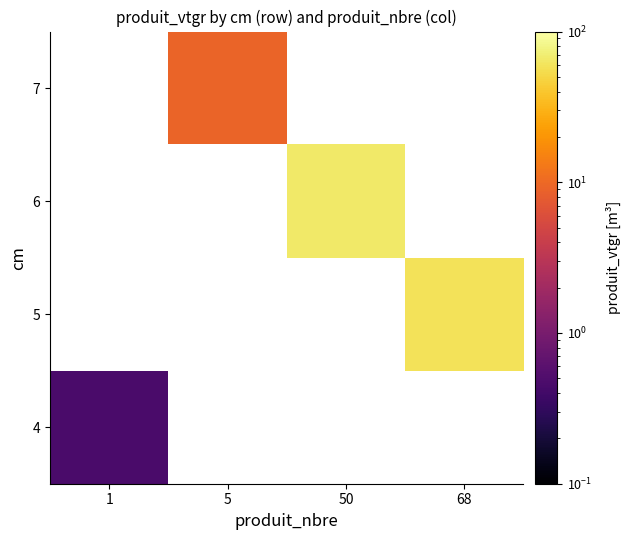

Which has a higher value, 1 or 50?

50